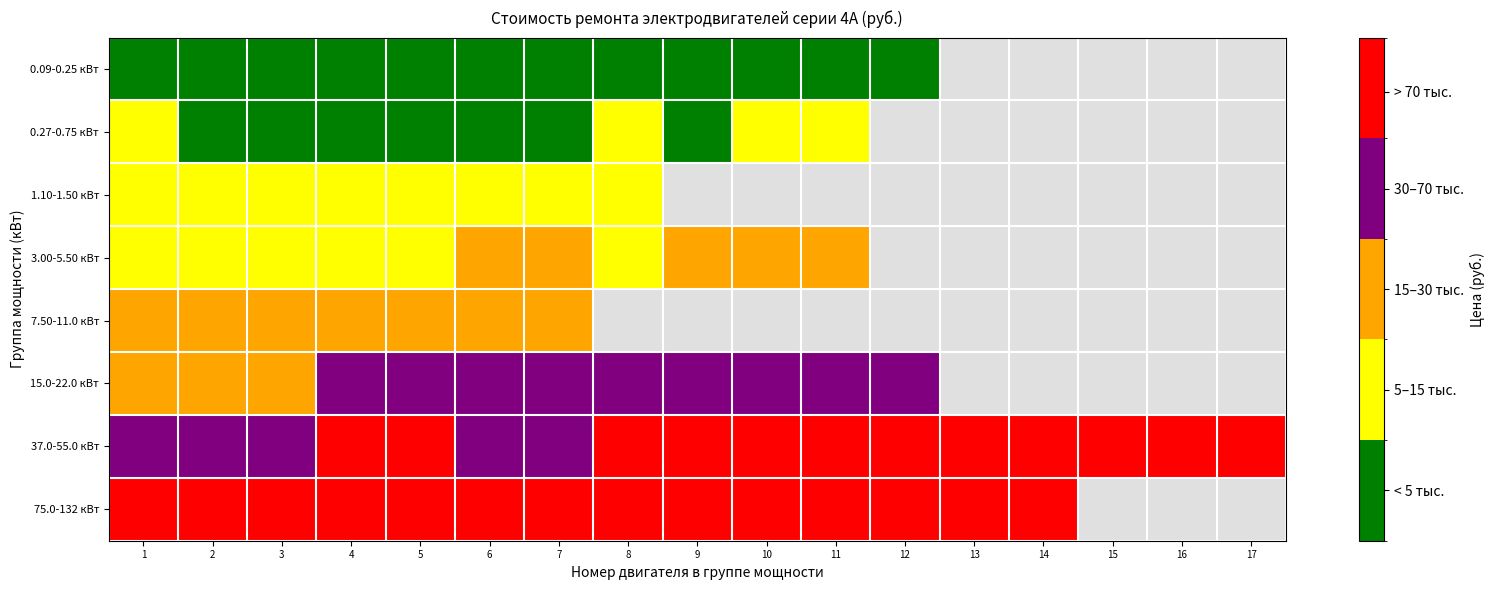

What is the minimum value shown in the chart?

2464.2